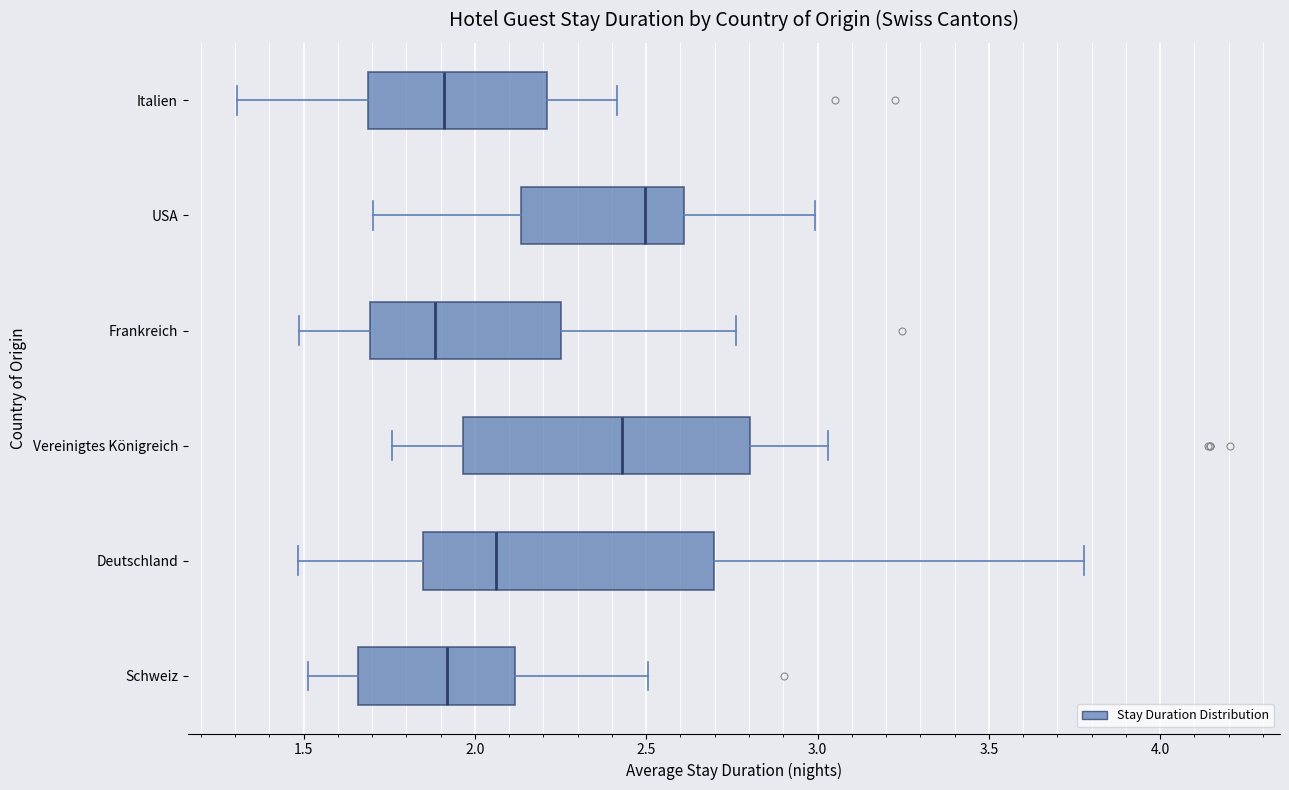

Reading bottom to top, transcribe this box plot: for each box, give where its median line is, the range the box spans, and where its two whiskers end, as read against the x-axis. The values are not printed on the chart, so give them approximately, as read against the axis.

Schweiz: median 1.90, box 1.65 to 2.10, whiskers 1.50 to 2.50
Deutschland: median 2.05, box 1.85 to 2.70, whiskers 1.50 to 3.80
Vereinigtes Königreich: median 2.45, box 1.95 to 2.80, whiskers 1.75 to 3.05
Frankreich: median 1.90, box 1.70 to 2.25, whiskers 1.50 to 2.75
USA: median 2.50, box 2.15 to 2.60, whiskers 1.70 to 3.00
Italien: median 1.90, box 1.70 to 2.20, whiskers 1.30 to 2.40